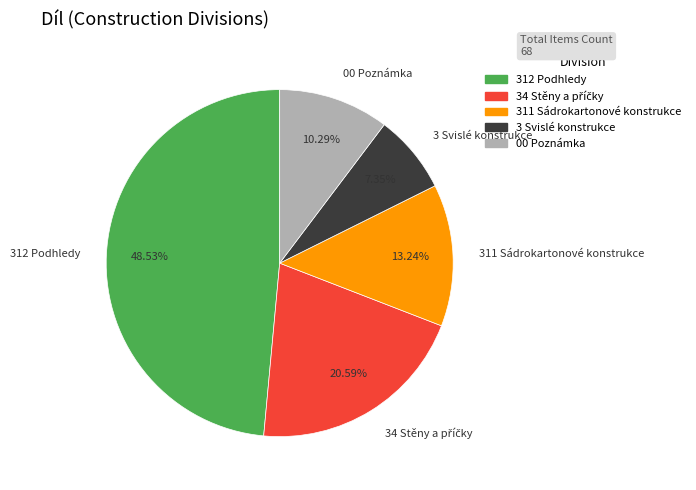

How many slices are in this pie chart?

5